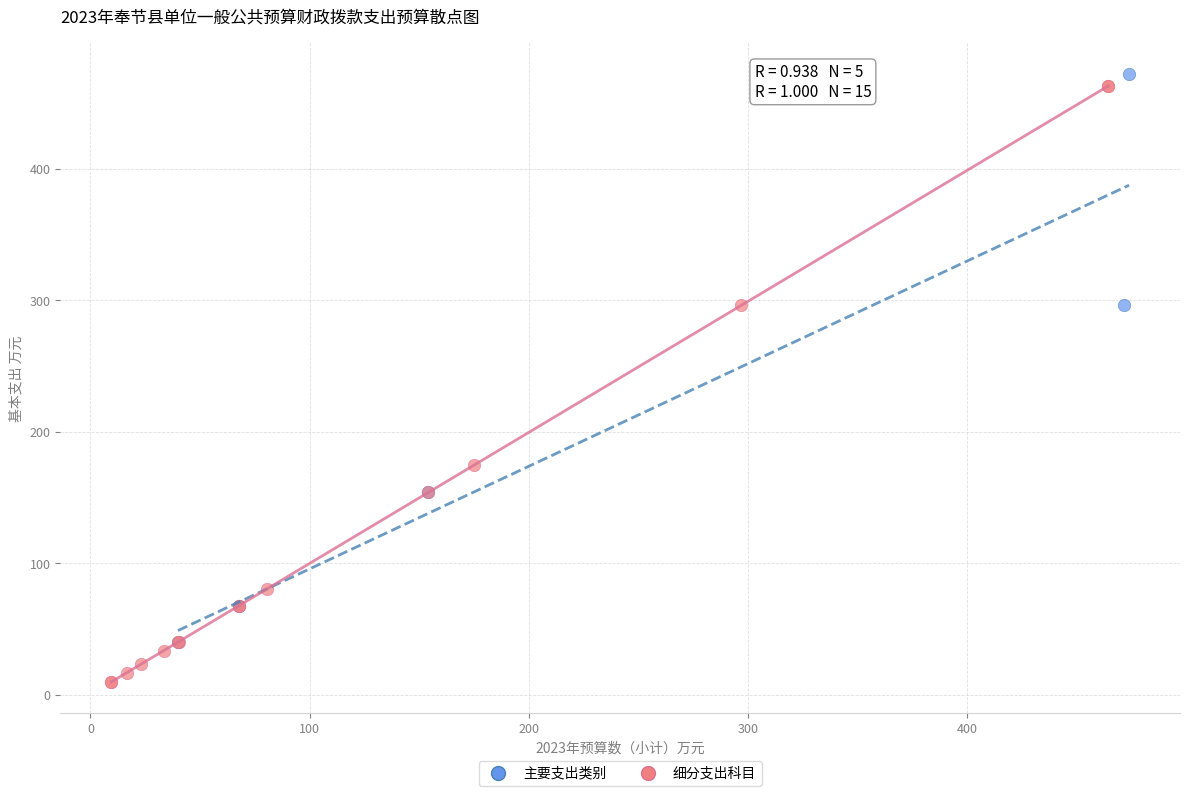

Which series reaches the minimum Y coordinate?

细分支出科目